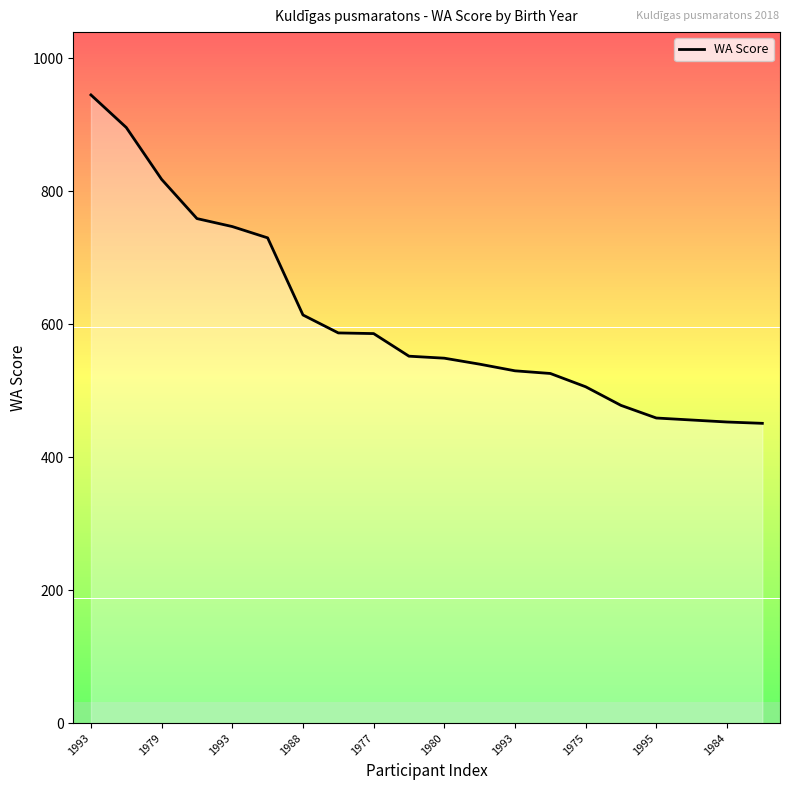

Does the chart have visible grid lines?

No